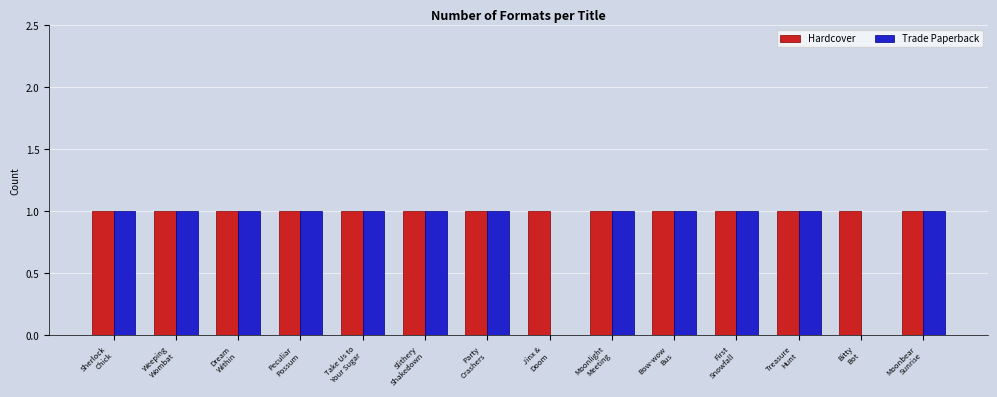

Which series has the largest total across all categories?

Hardcover